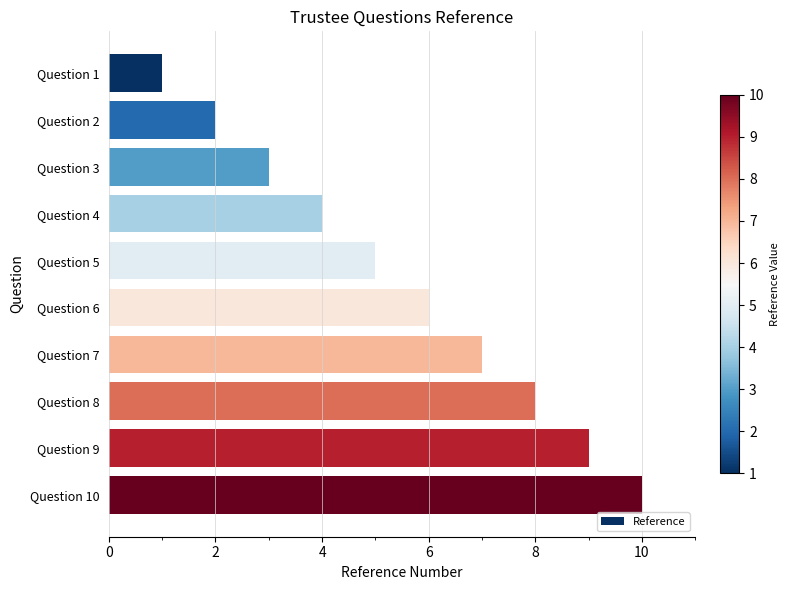

Rank the categories by value from lowest to highest.

Question 1, Question 2, Question 3, Question 4, Question 5, Question 6, Question 7, Question 8, Question 9, Question 10